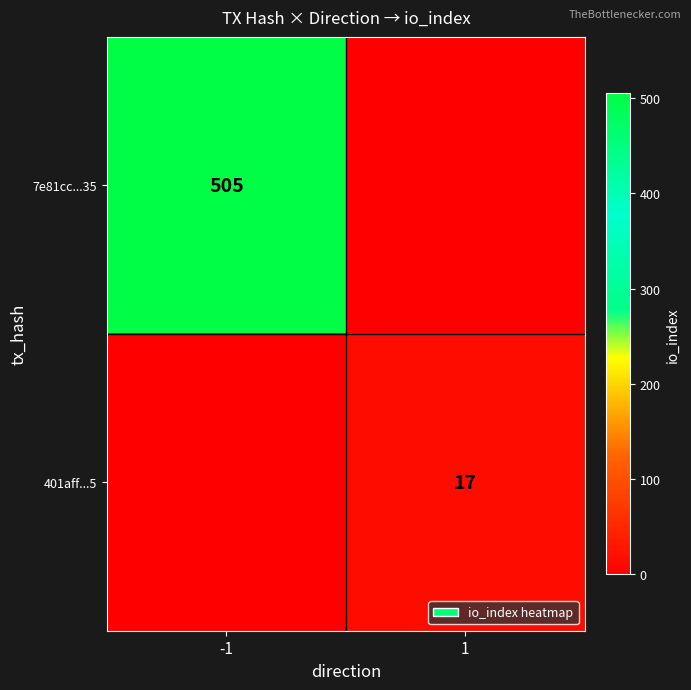

What is the greatest value displayed?

505